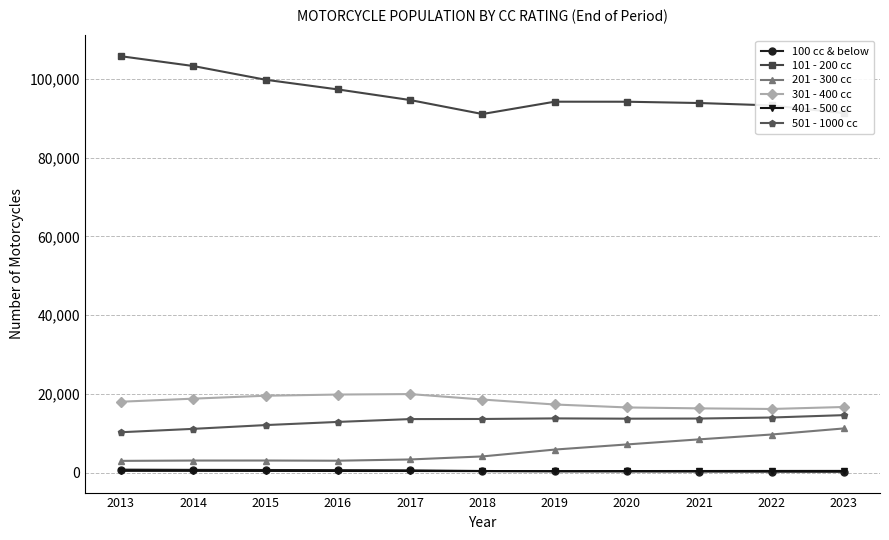

Which series has the largest total across all categories?

101 - 200 cc